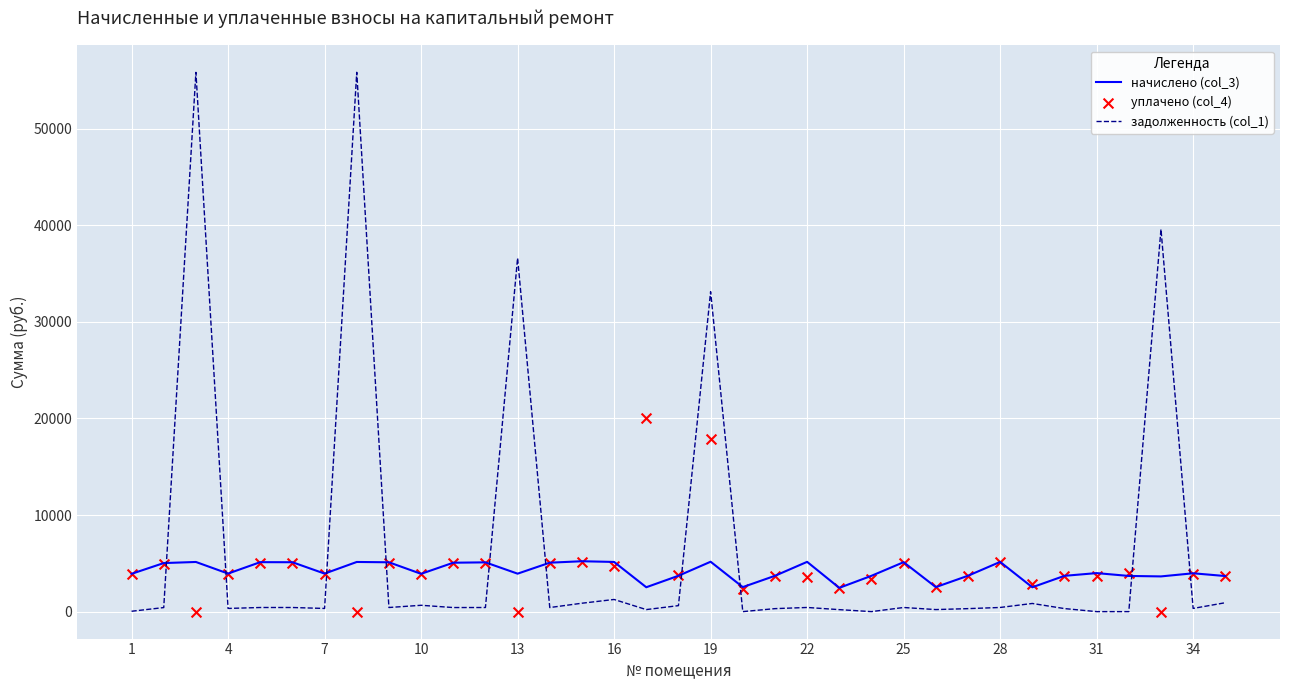

What is the minimum value for начислено (col_3)?

2459.8